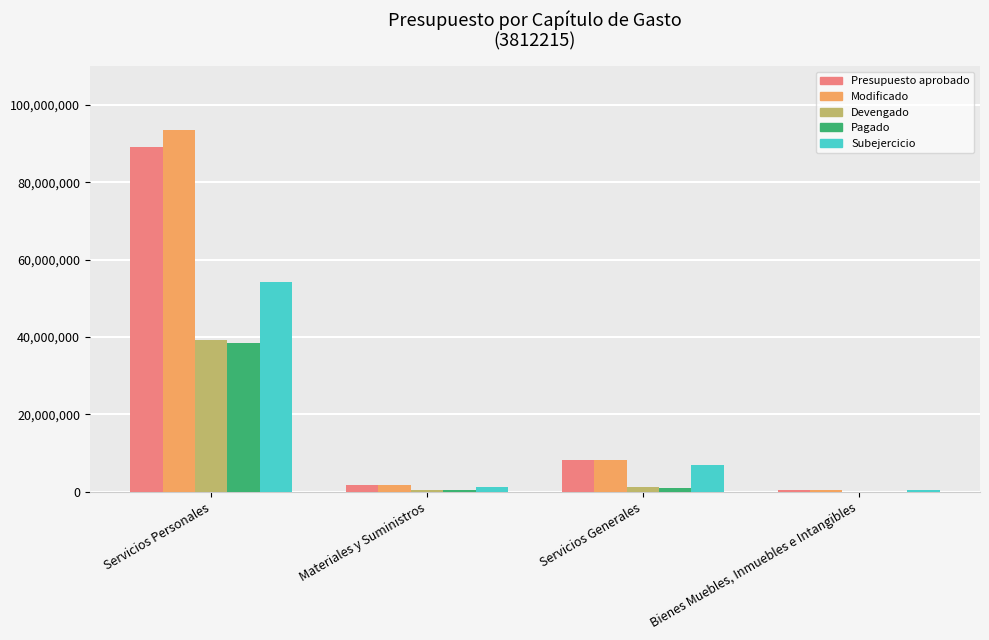

The value of Modificado at Servicios Generales is 8121010. True or false?

True